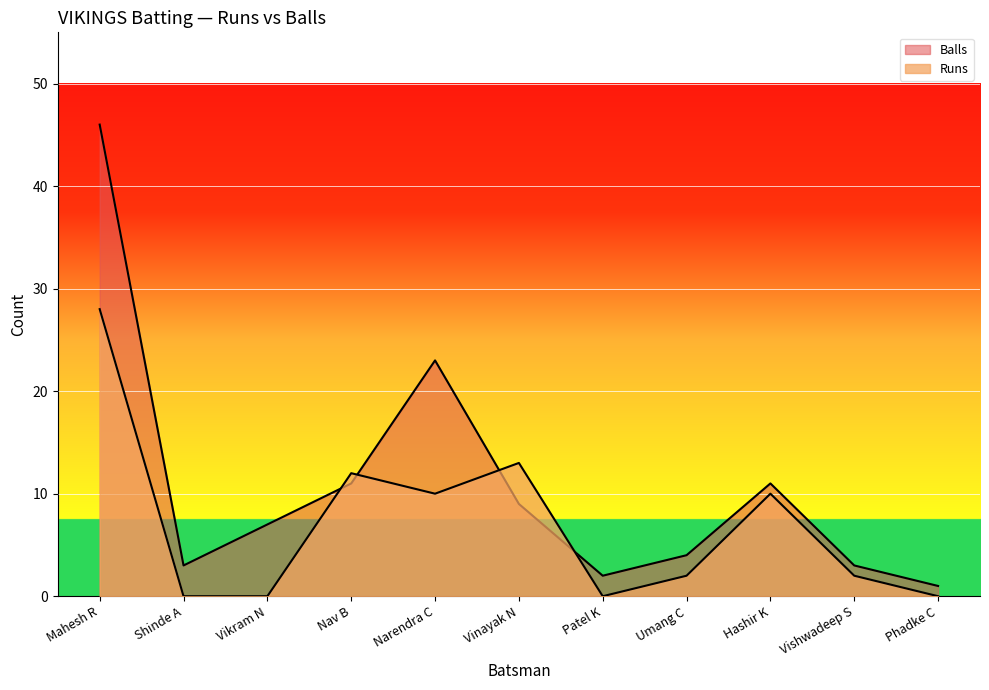

What is the value of the Runs point at the 10th from the left?

2